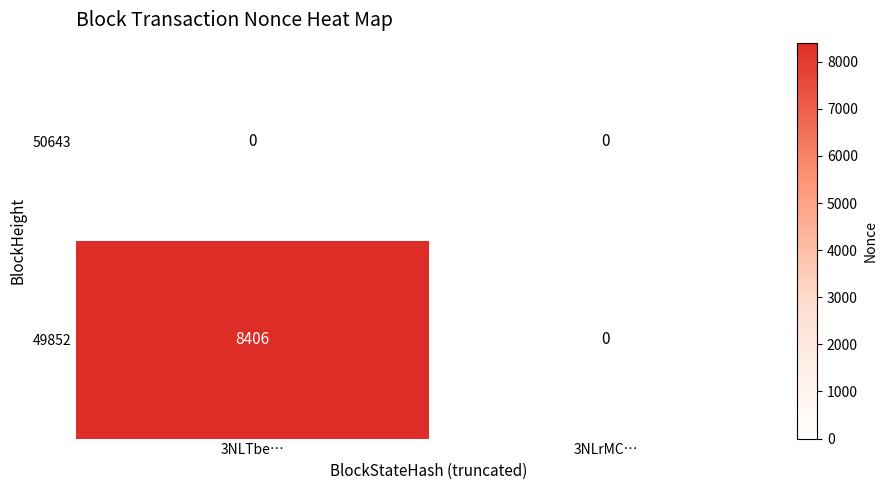

Which series has the largest range (max minus min)?

49852